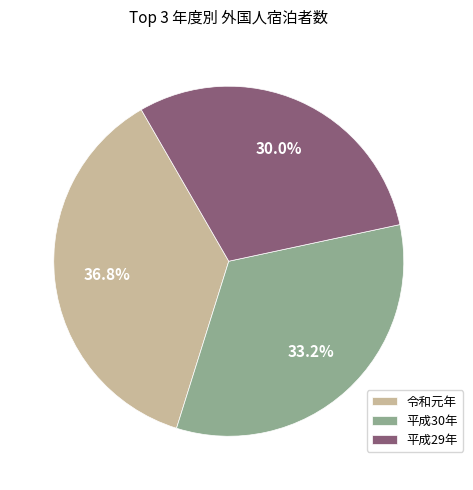

What is the ratio of the value at 平成30年 to the value at 令和元年?

0.9